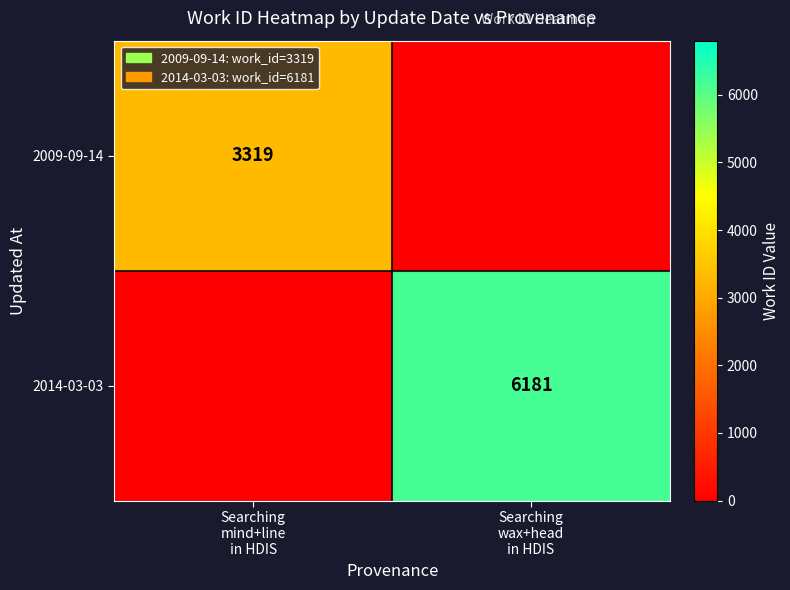

At which label does 2009-09-14 reach its peak?

Searching mind+line in HDIS